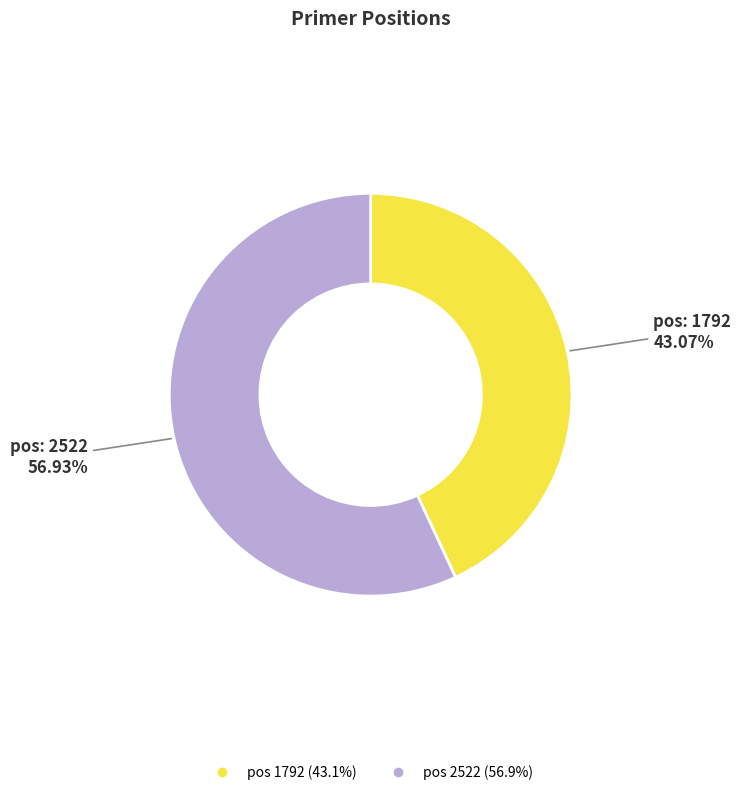

Is there a majority slice in this chart?

Yes